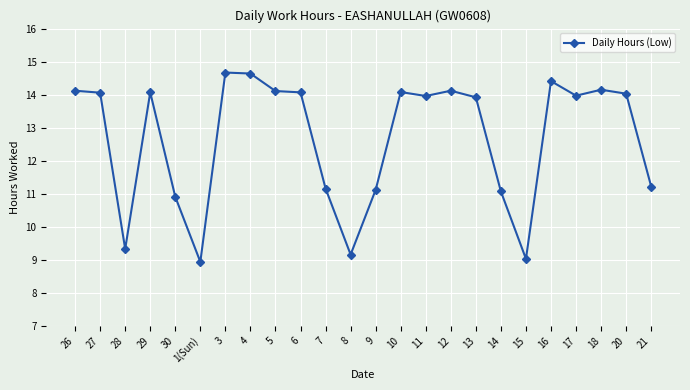

The chart shows a value of 9.2 at 8. True or false?

True